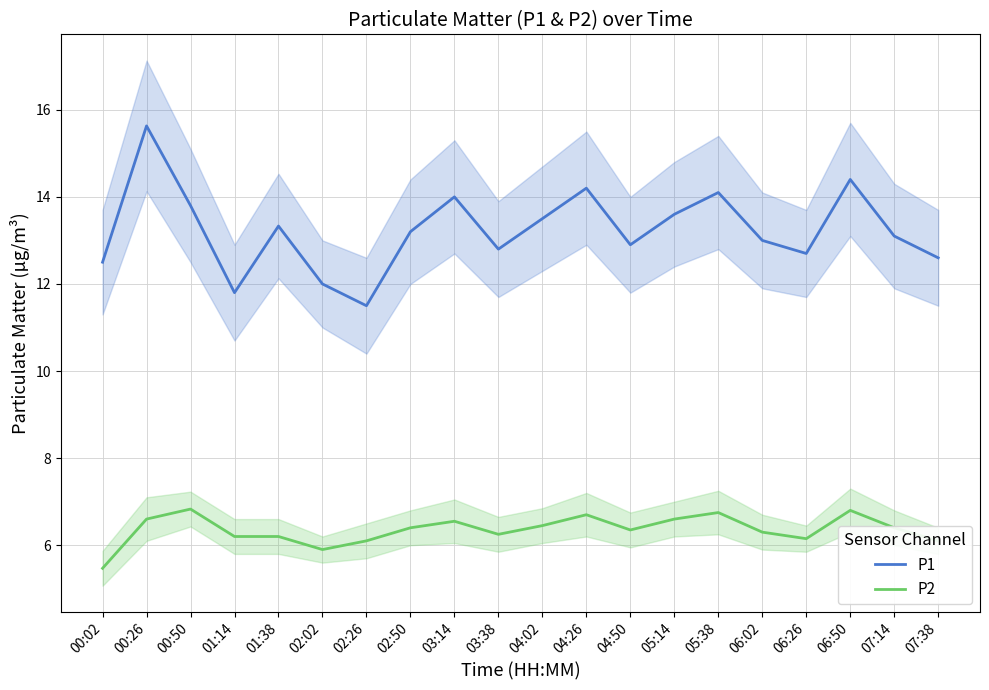

True or false: P1 and P2 intersect in this chart.

False